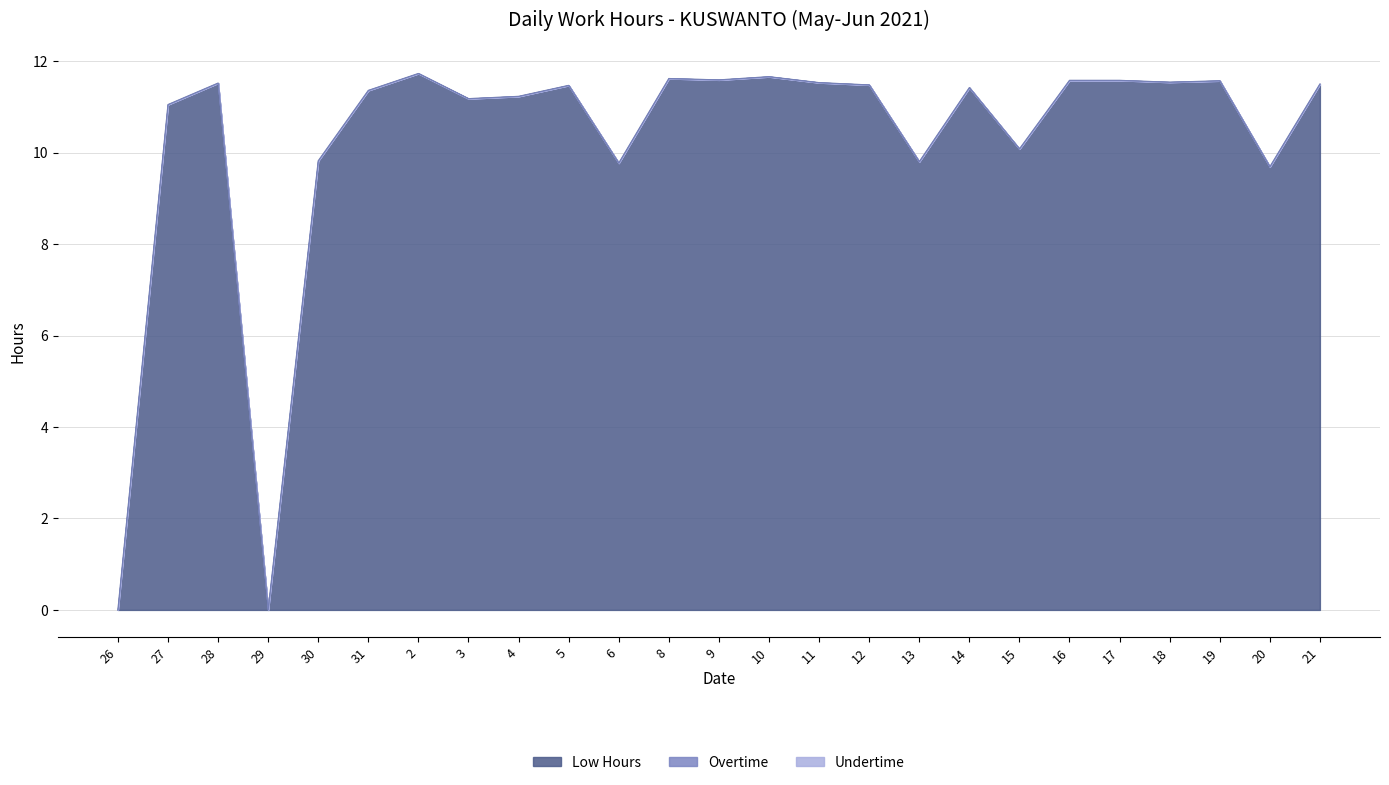

Which series has the largest range (max minus min)?

Low Hours